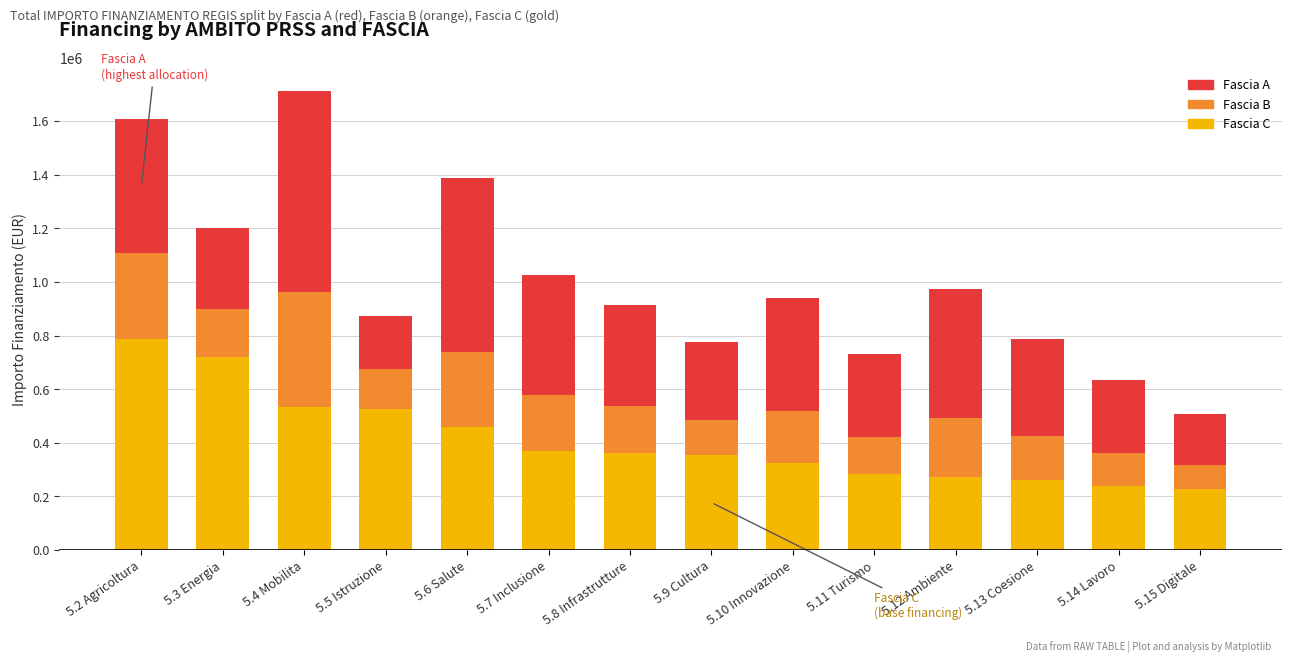

Where does the Fascia C series first go above 361240?

5.2 Agricoltura